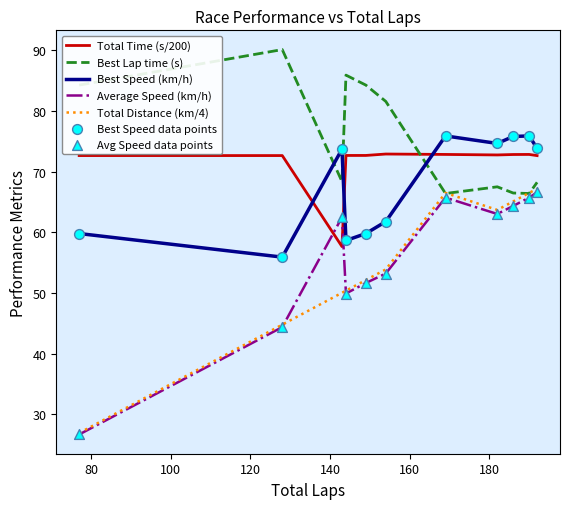

Which series has the largest total across all categories?

Best Lap time (s)